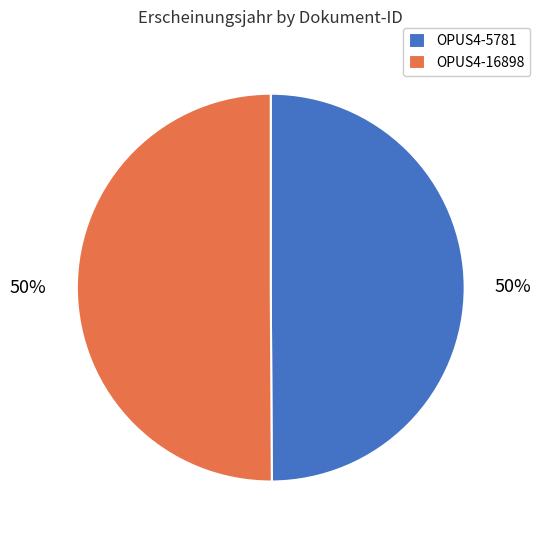

Combined, do OPUS4-16898 and OPUS4-5781 account for over 50%?

Yes